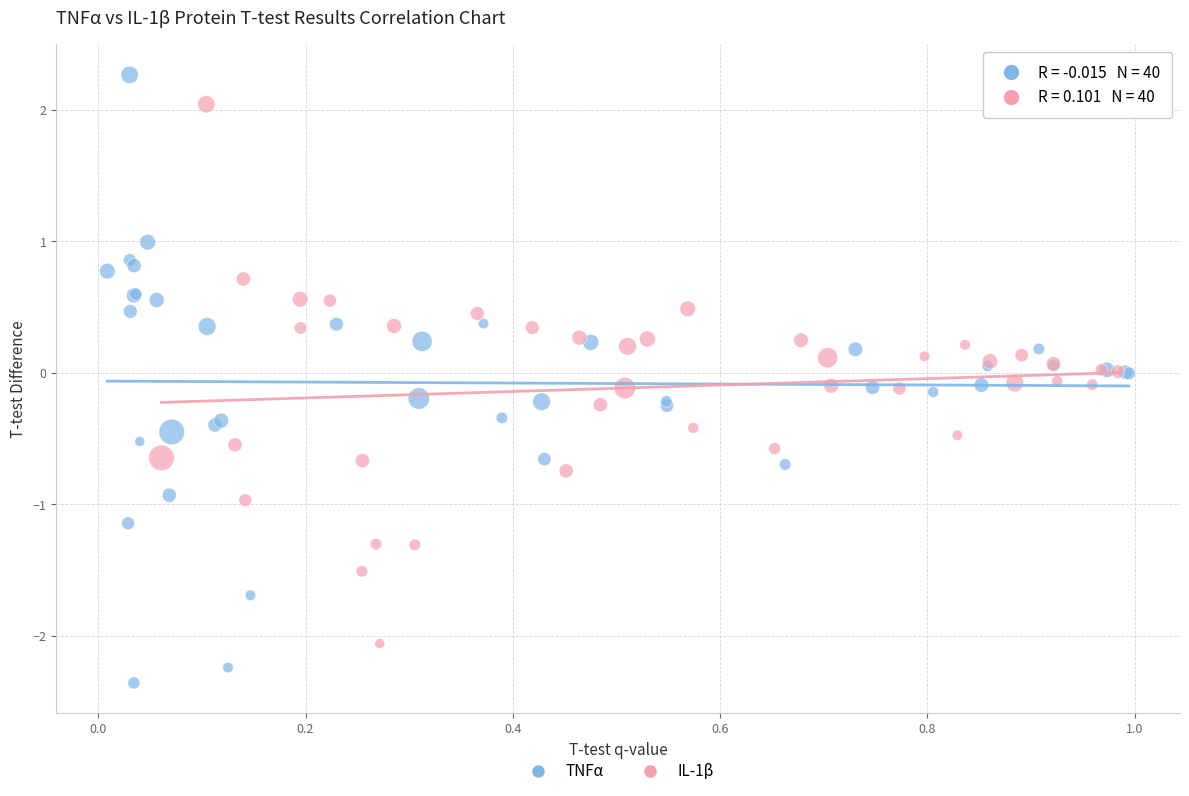

Which series reaches the maximum Y coordinate?

TNFα